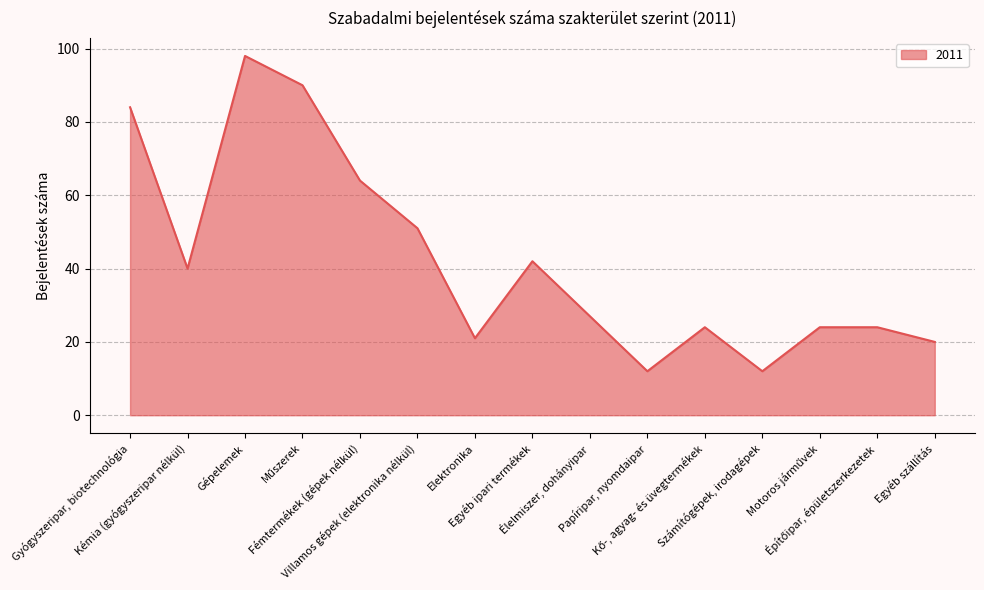

What is the maximum value shown in the chart?

98